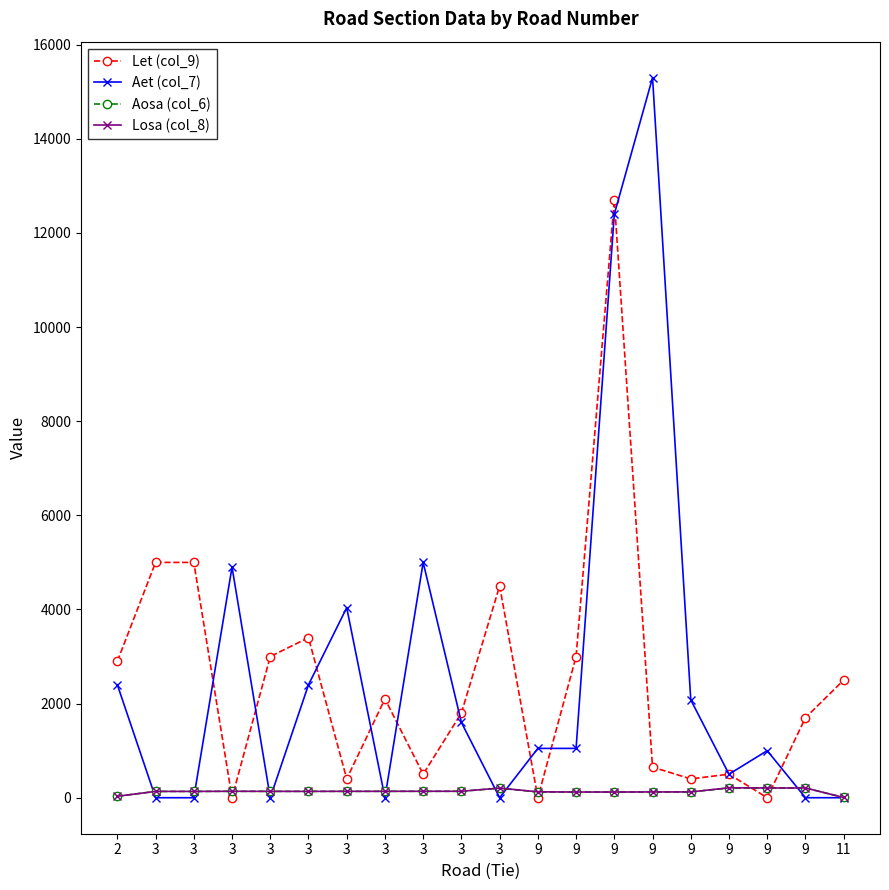

Reading left to right, what are all the values shown in this chart?

Let (col_9): 2900	5000	5000	0	3000	3400	400	2100	500	1800	4500	0	3000	12700	650	400	500	0	1700	2500
Aet (col_7): 2400	0	0	4900	0	2400	4038	0	5000	1600	0	1048	1048	12400	15300	2080	500	1000	0	0
Aosa (col_6): 31	134	134	136	135	135	135	136	136	137	203	121	121	121	121	123	206	206	207	5
Losa (col_8): 31	134	134	137	135	135	136	136	137	137	205	125	121	121	123	123	211	207	207	5